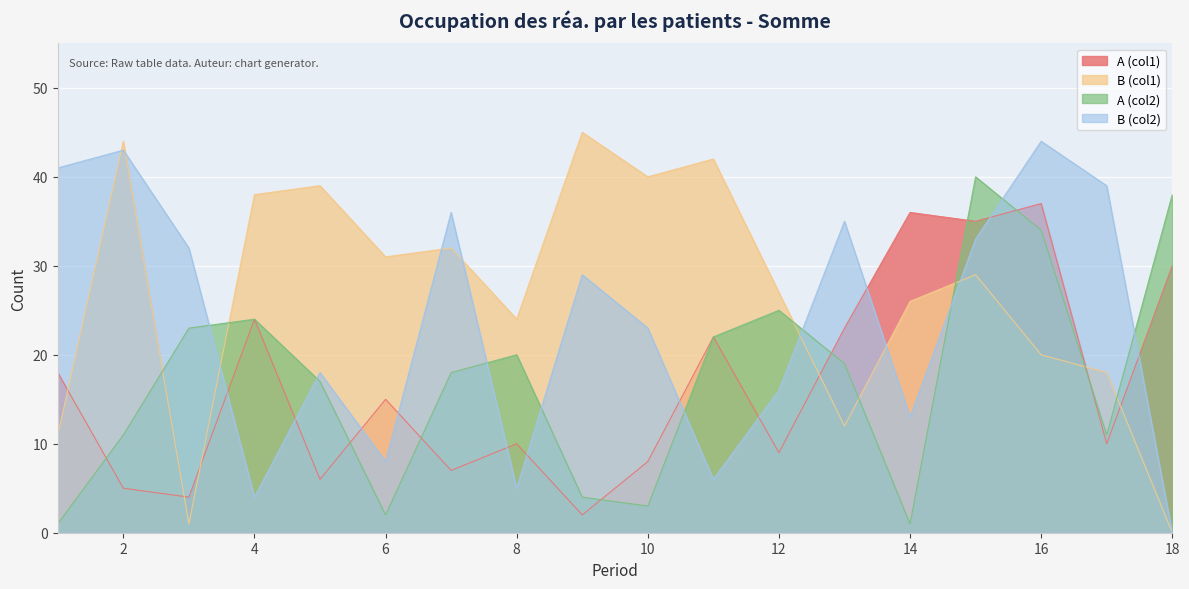

What is the value of the A (col2) point at the 13th from the left?

19